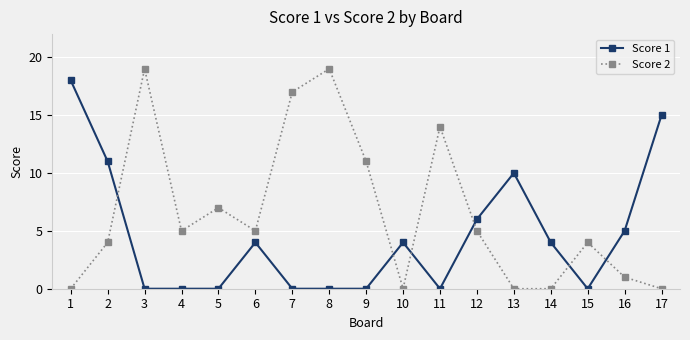

Which series ends up on top after the final intersection of Score 2 and Score 1?

Score 1